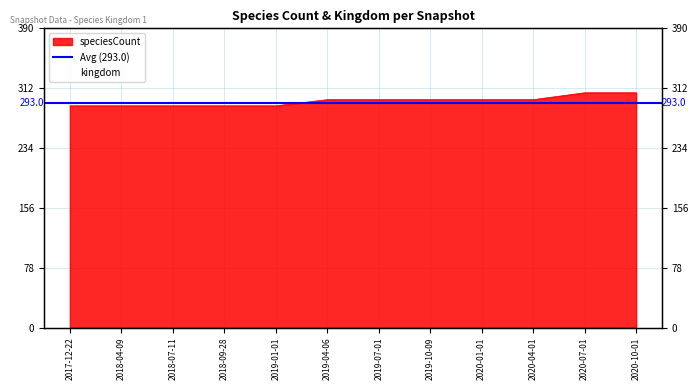

What is the difference between the values at 2020-07-01 and 2018-07-11?

17